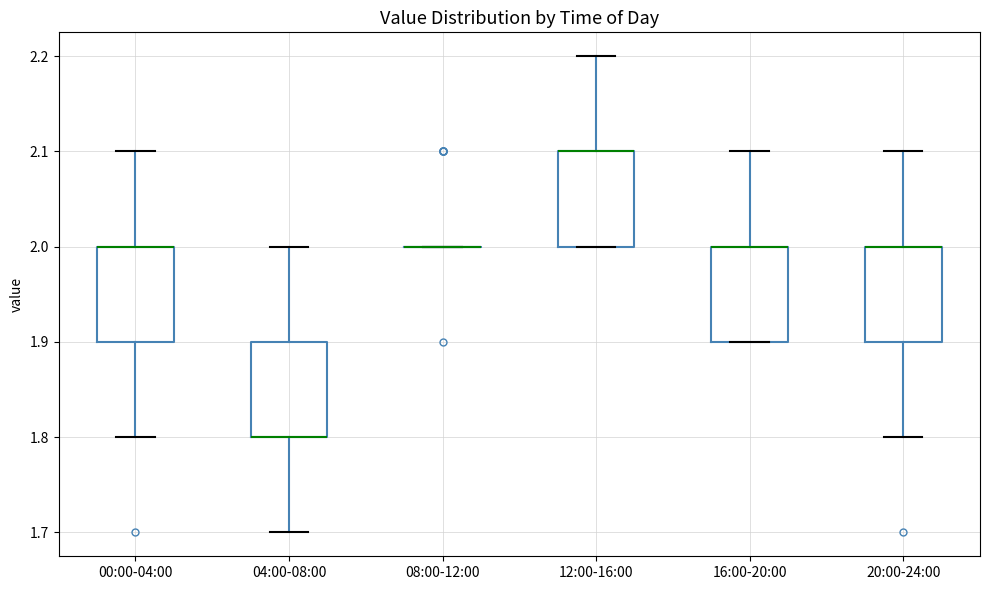

Reading left to right, read every box against the y-axis: the position of its median line, the range the box covers, and the ends of its whiskers. The values are not printed on the chart, so give them approximately, as read against the axis.

00:00-04:00: median 2.0 (drawn on the box's upper edge), box 1.9 to 2.0, whiskers 1.8 to 2.1
04:00-08:00: median 1.8 (drawn on the box's lower edge), box 1.8 to 1.9, whiskers 1.7 to 2.0
08:00-12:00: box collapsed to a line at 2.0, whiskers 2.0 to 2.0
12:00-16:00: median 2.1 (drawn on the box's upper edge), box 2.0 to 2.1, whiskers 2.0 to 2.2
16:00-20:00: median 2.0 (drawn on the box's upper edge), box 1.9 to 2.0, whiskers 1.9 to 2.1
20:00-24:00: median 2.0 (drawn on the box's upper edge), box 1.9 to 2.0, whiskers 1.8 to 2.1